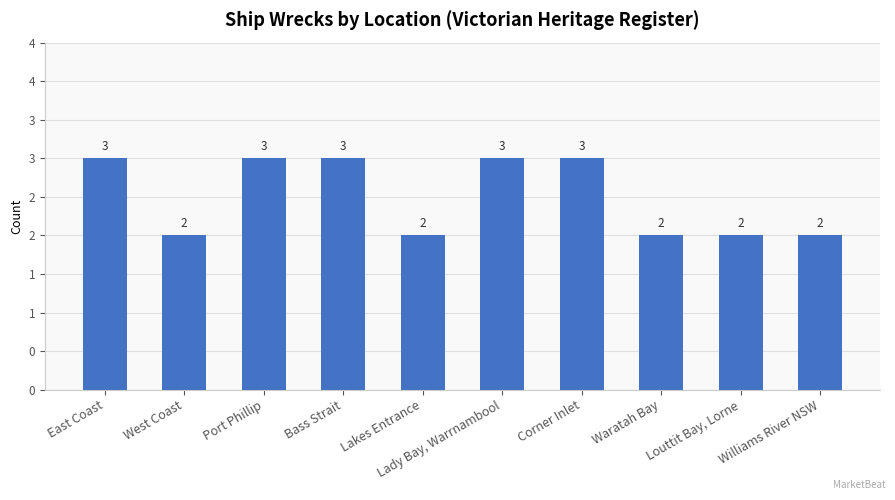

What is the difference between the values at Lakes Entrance and East Coast?

1